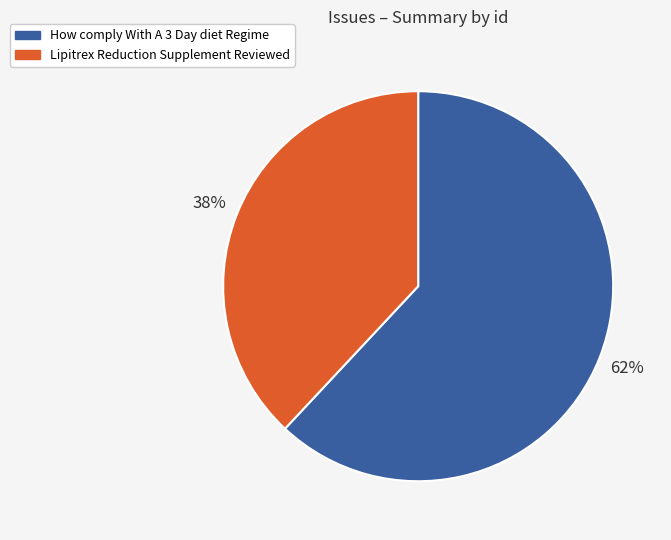

What percentage is the Lipitrex Reduction Supplement Reviewed slice, to the nearest percent?

38%